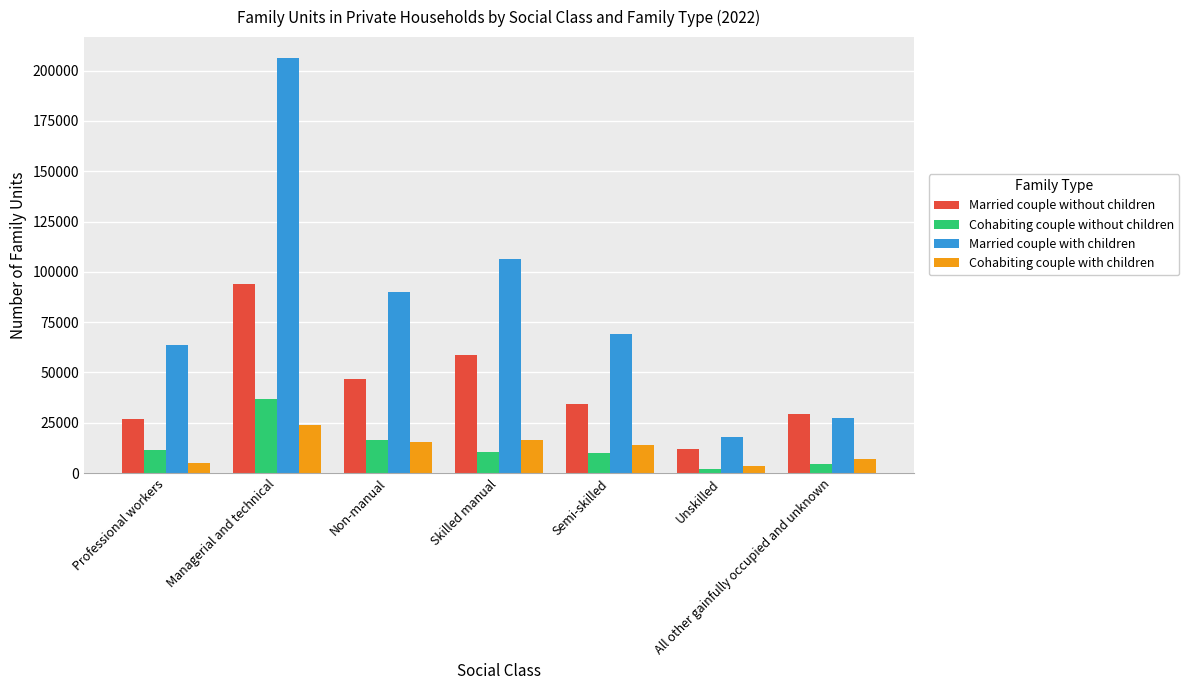

Is the value of Married couple with children at Unskilled greater than the value of Cohabiting couple without children at Professional workers?

Yes